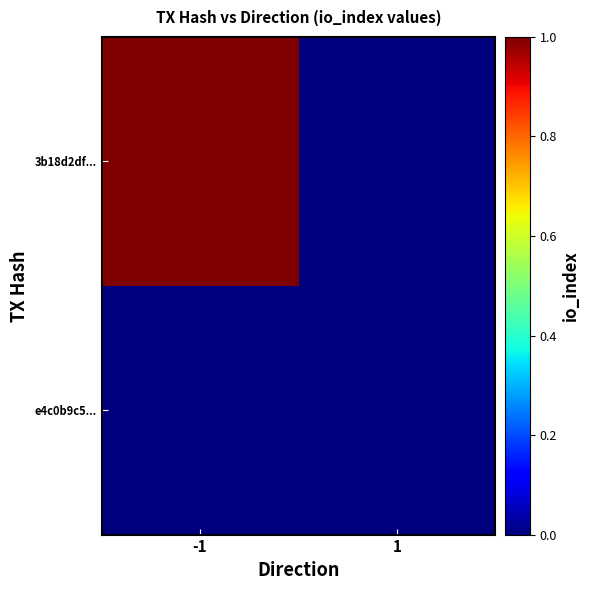

Rank the series by their average value, from highest to lowest.

3b18d2df..., e4c0b9c5...